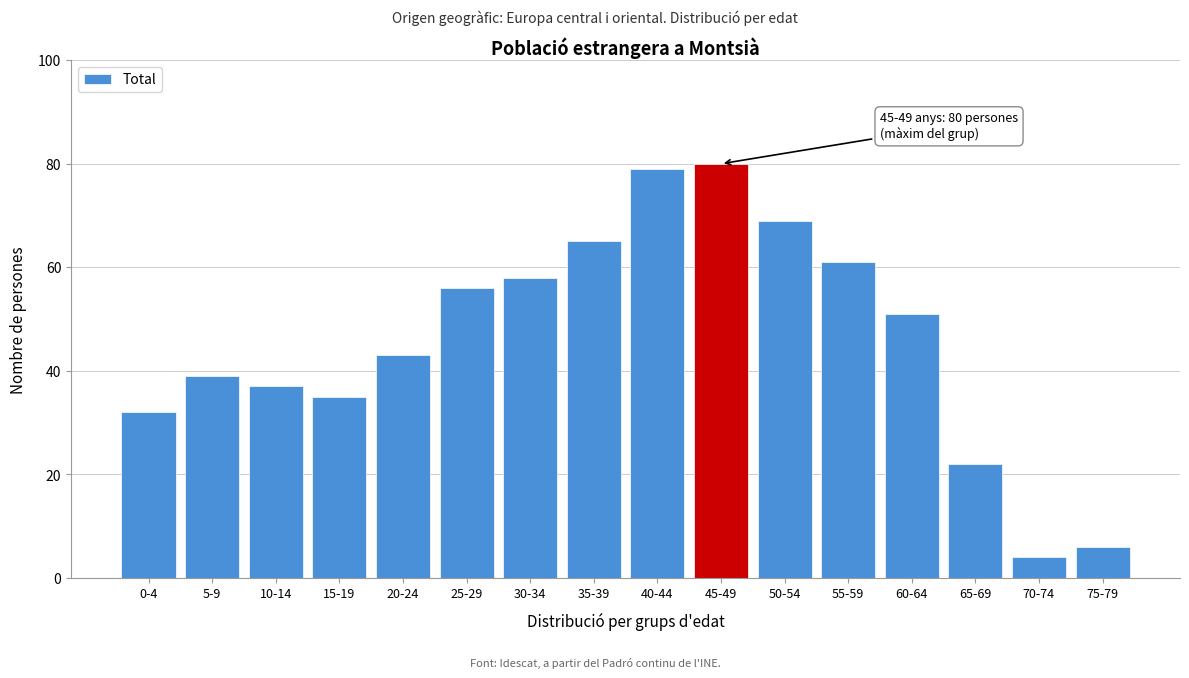

Reading left to right, extract all data points from this chart.

0-4=32	5-9=39	10-14=37	15-19=35	20-24=43	25-29=56	30-34=58	35-39=65	40-44=79	45-49=80	50-54=69	55-59=61	60-64=51	65-69=22	70-74=4	75-79=6